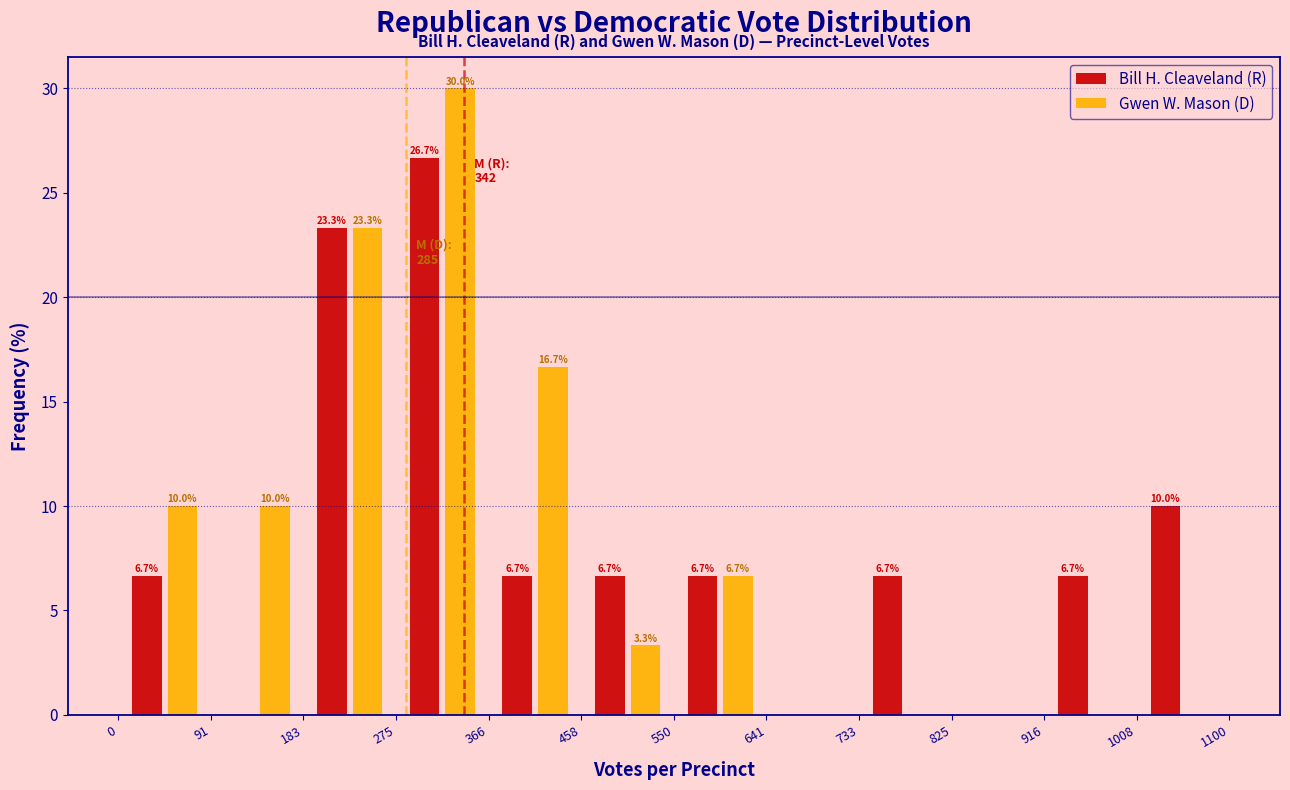

In the Bill H. Cleaveland (R) series, which range on the x-axis has the tallest bar?

275 to 366